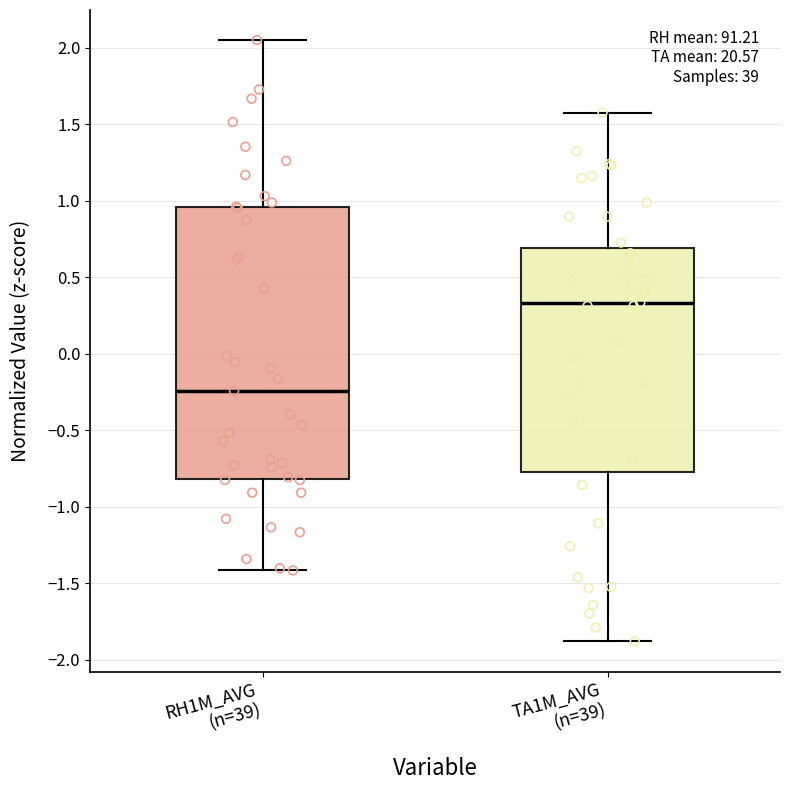

Which box's median line is the highest?

TA1M_AVG (n=39)